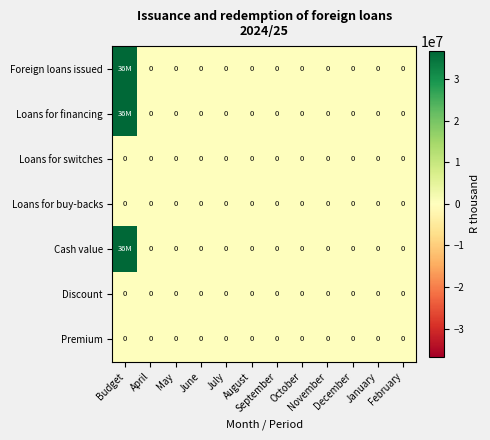

The value of Loans for buy-backs at January is 0. True or false?

True